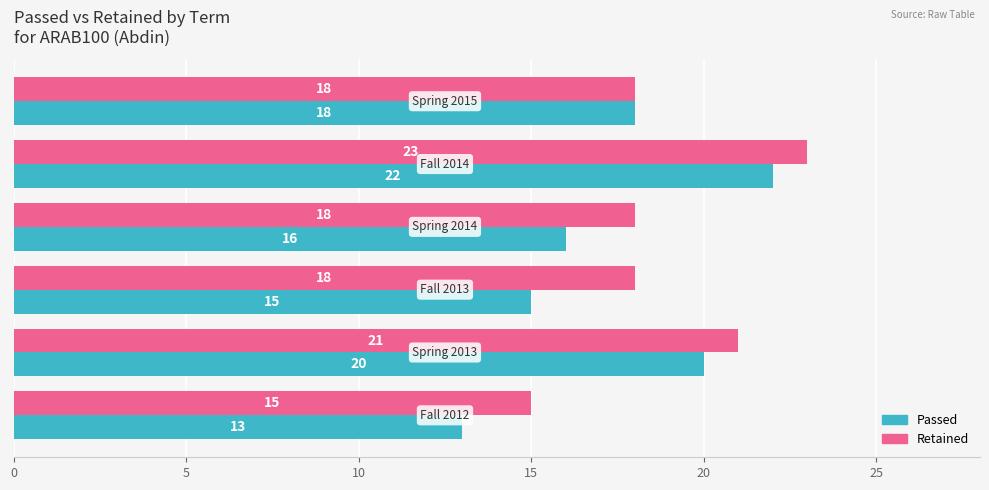

What is the sum of all Retained values?

113